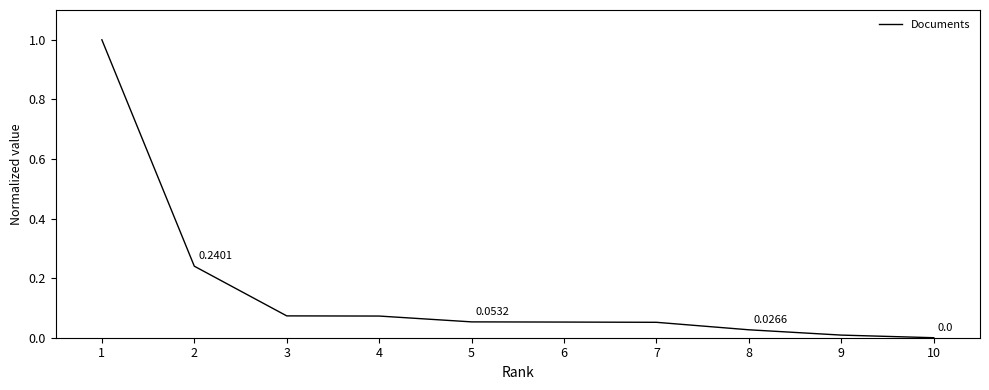

What is the difference between the maximum and minimum values?

1.0